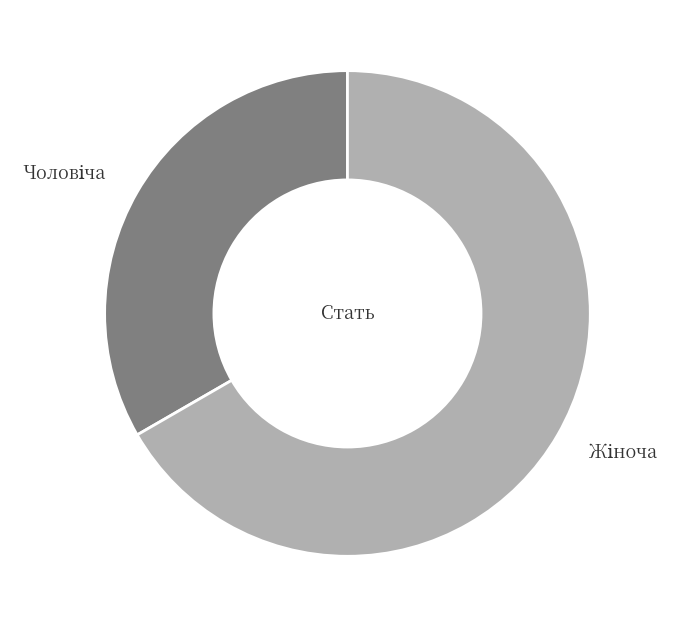

Does any single category account for the majority?

Yes